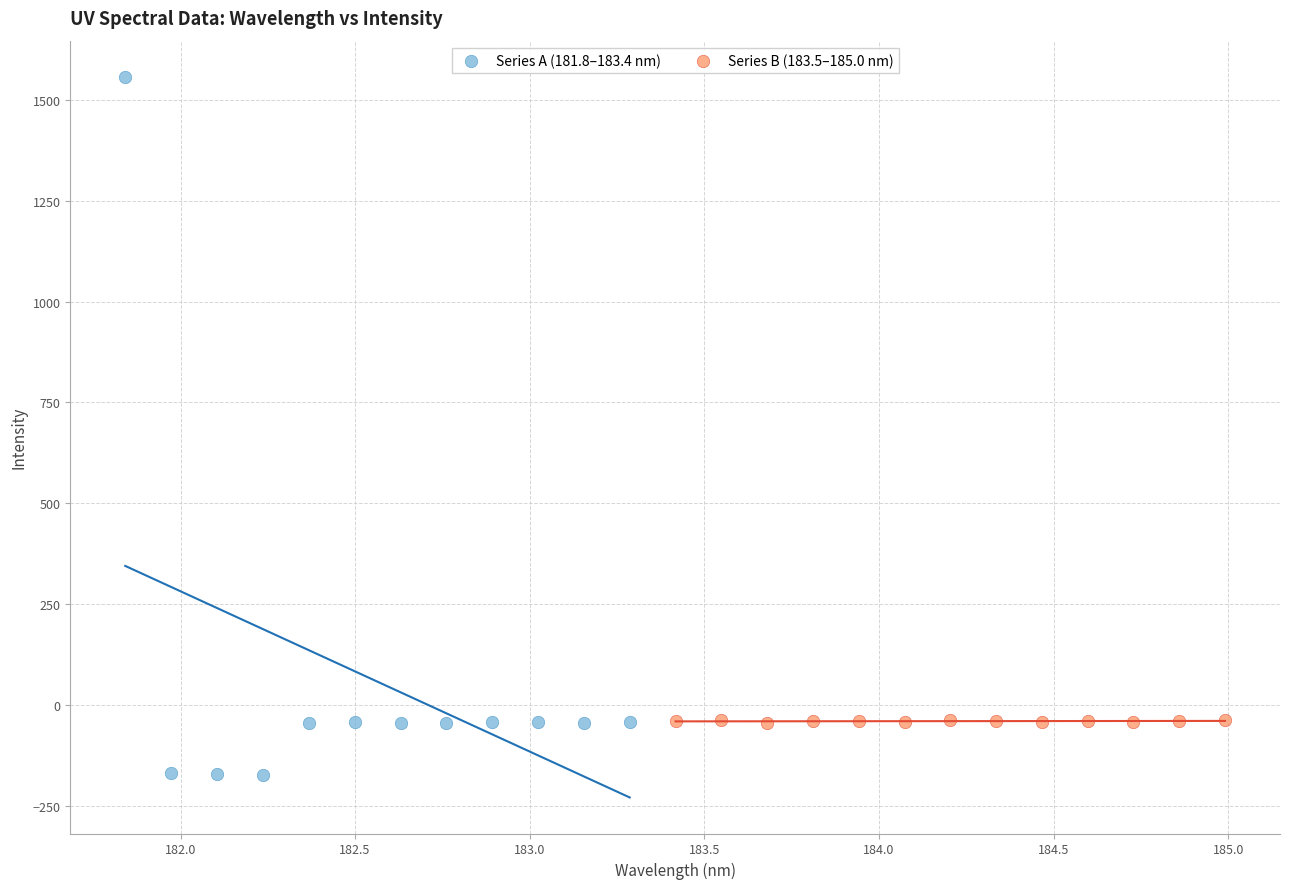

Which series has the widest spread of Y values?

Series A (181.8–183.4 nm)